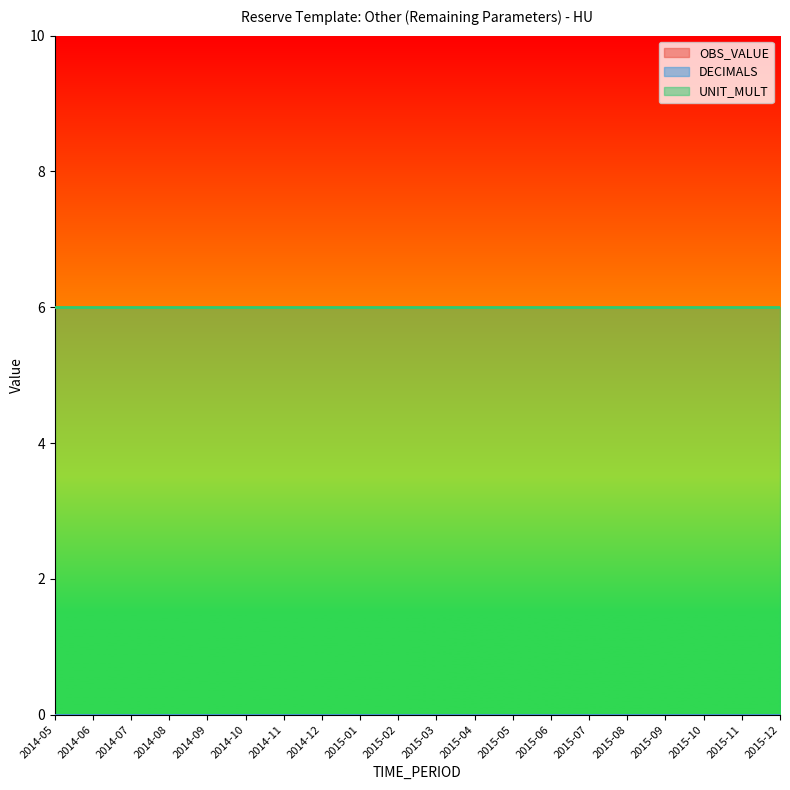

At which category is the sum across all series the highest?

2014-05